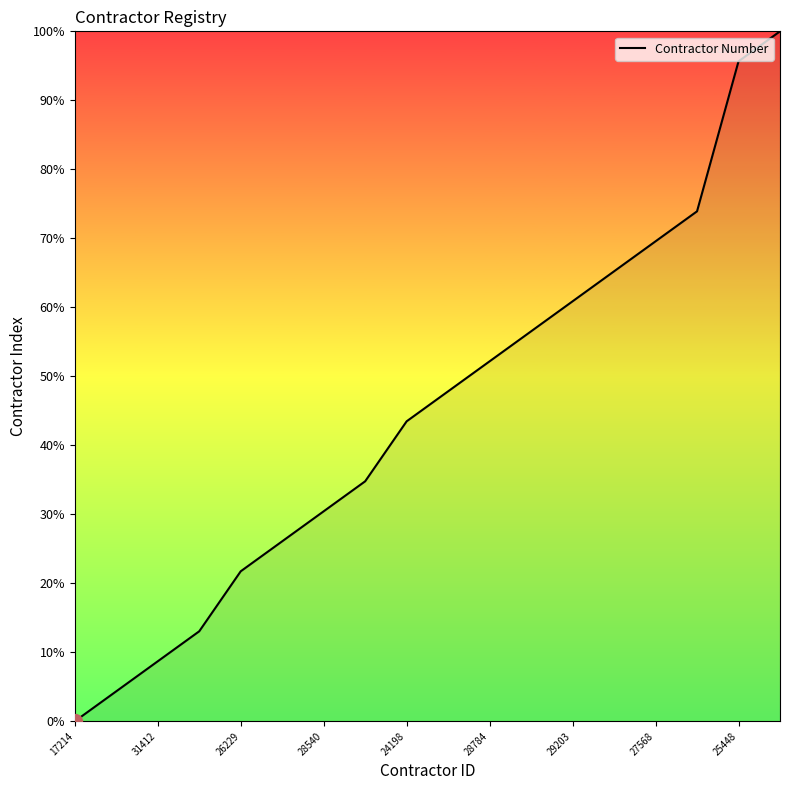

What is the maximum value shown in the chart?

100.0